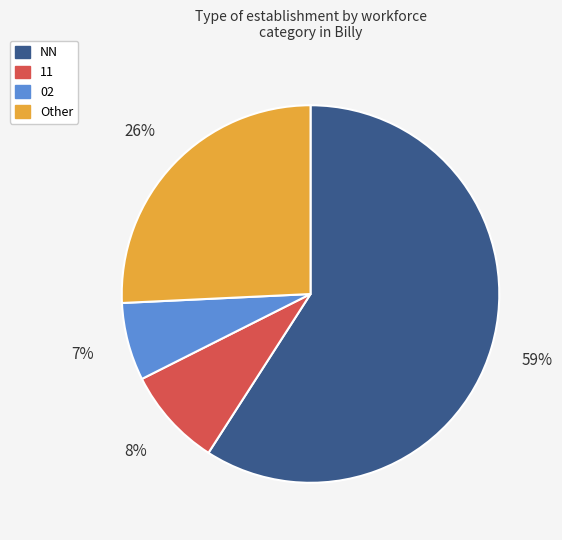

To the nearest percent, what is the difference between the largest and smallest slice percentages?

52%